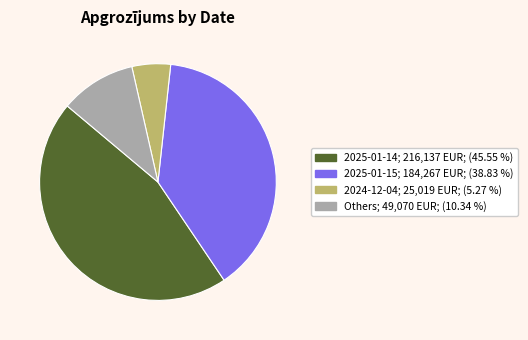

How many slices are in this pie chart?

4